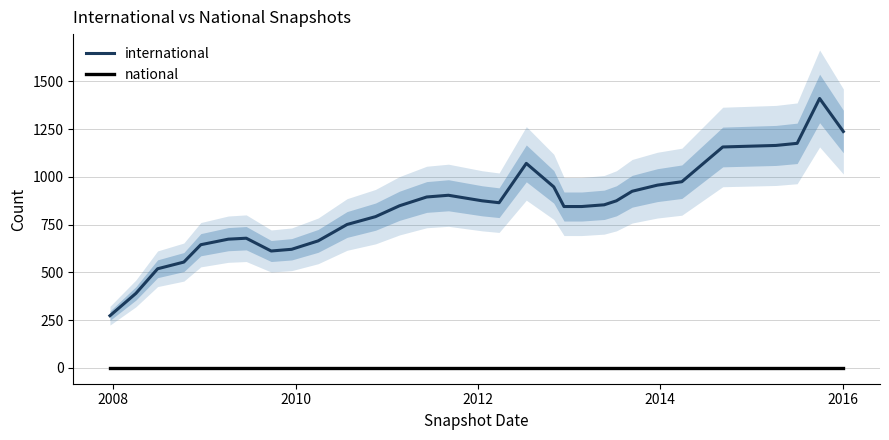

List the series in order of their overall mean, lowest first.

national, international